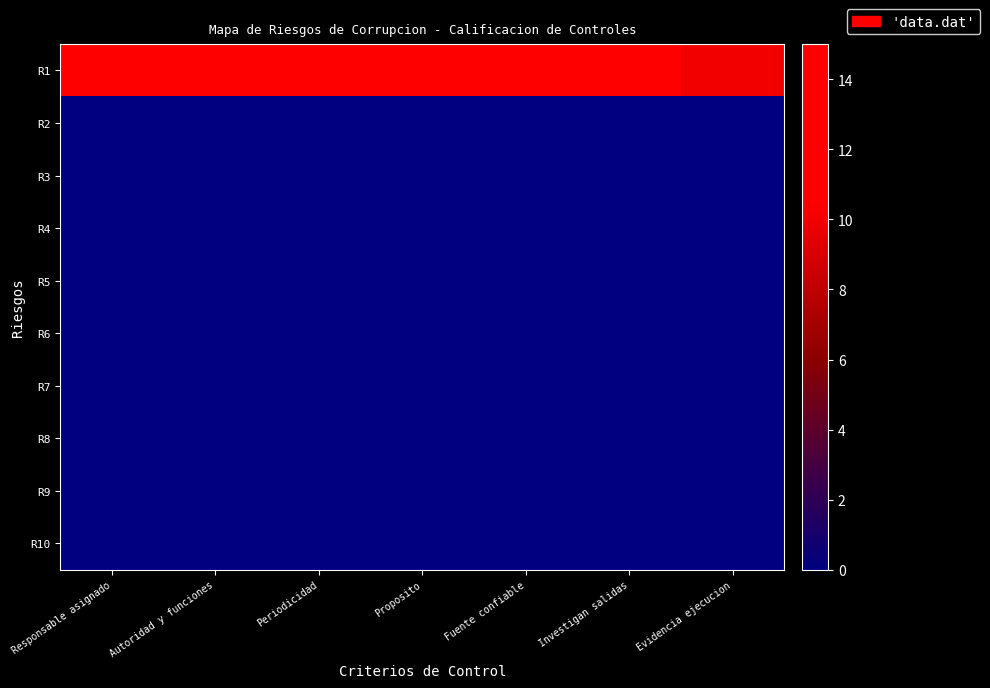

Between Responsable asignado and Fuente confiable, which series saw the biggest shift?

R1